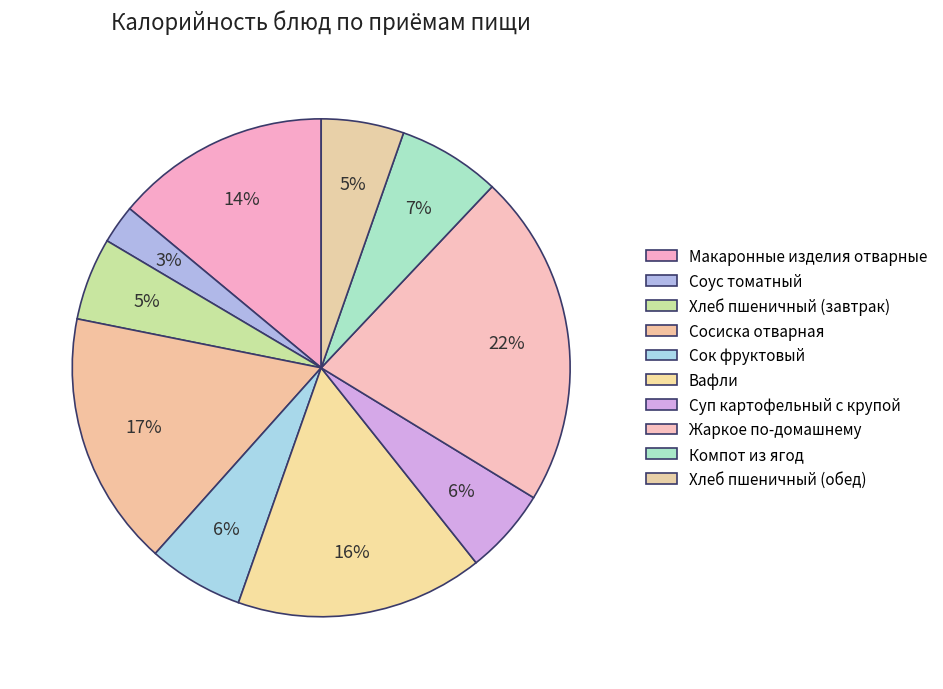

Is there any slice that represents more than half of the pie?

No